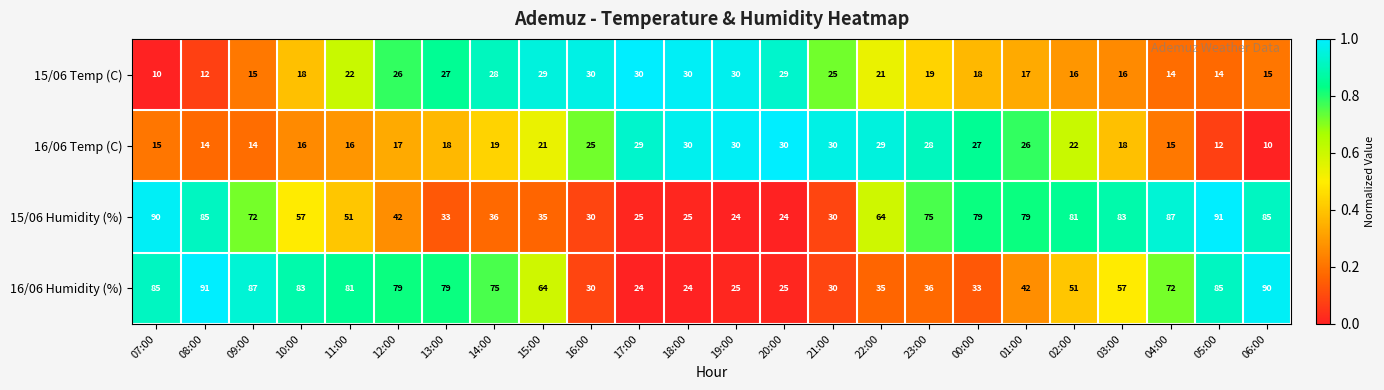

What is the spread (max minus min) of values at 16:00?

5